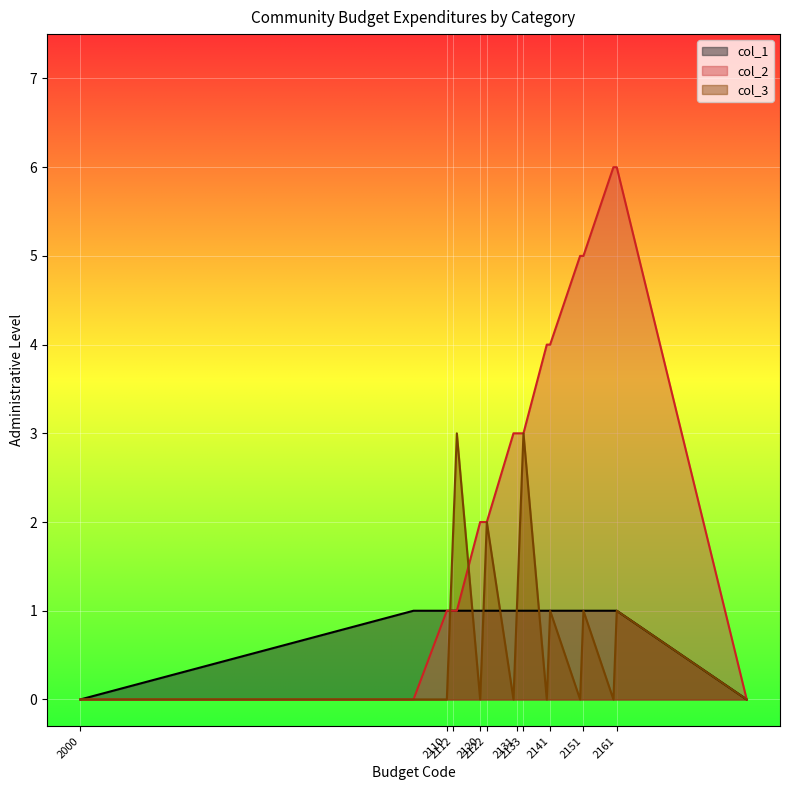

Count the number of data series in this chart.

3